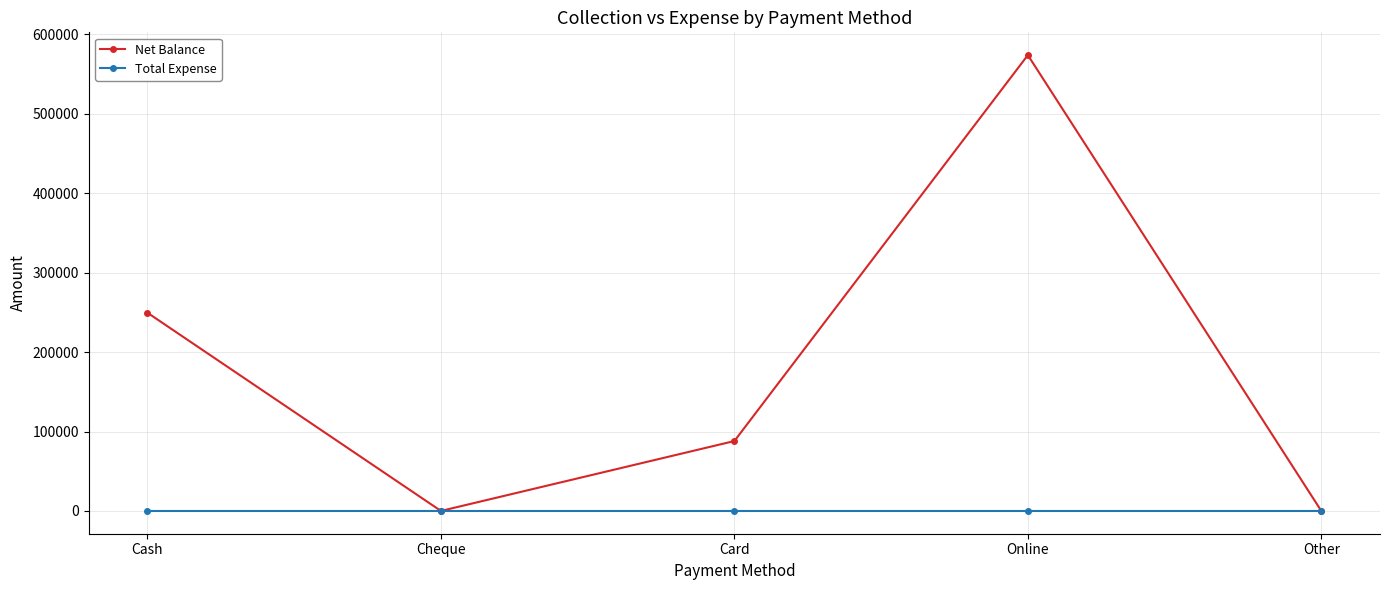

The Total Expense series shows 0 at Cheque. True or false?

True